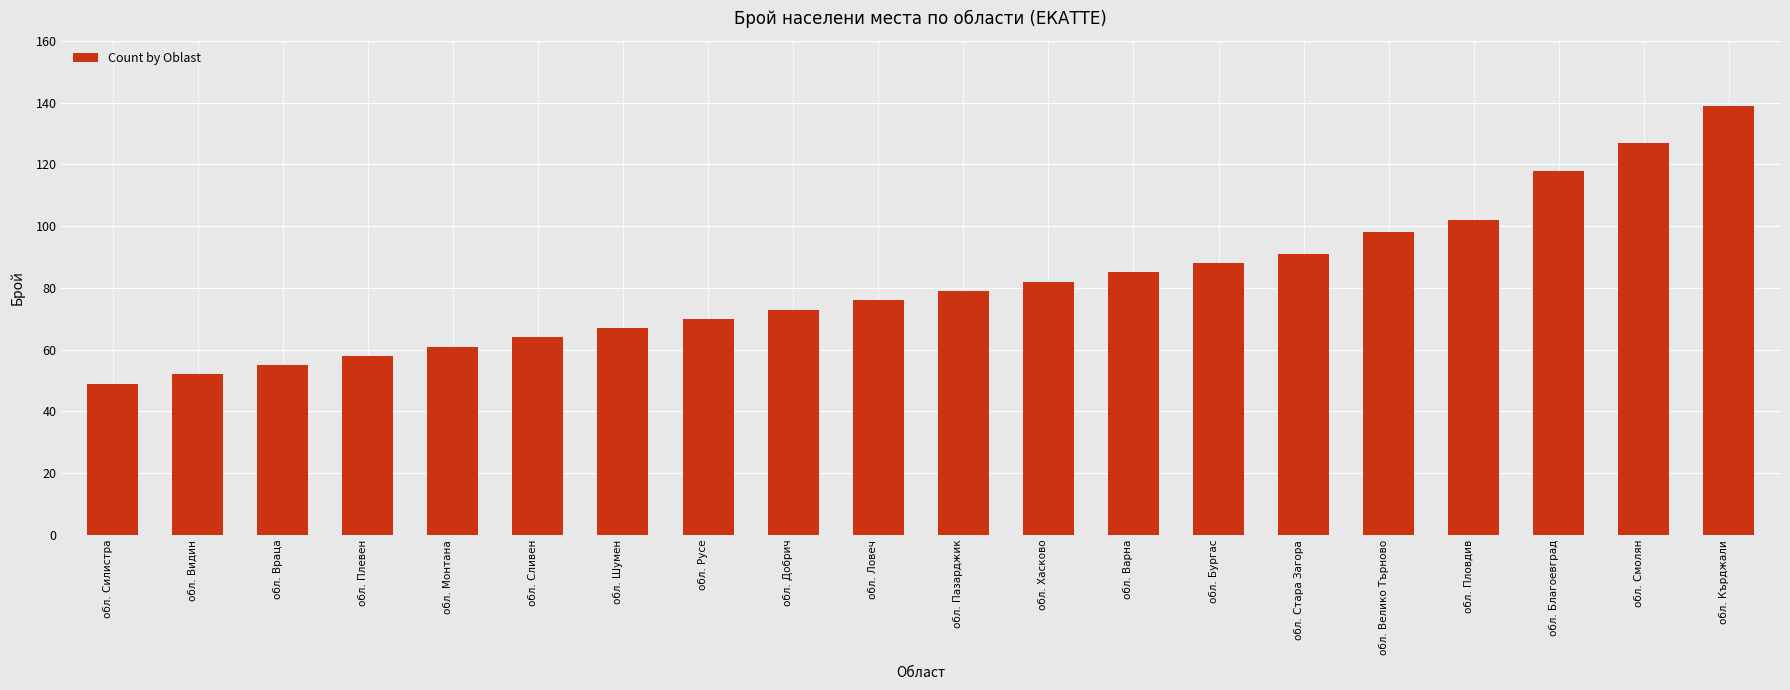

What is the difference between the values at обл. Смолян and обл. Ловеч?

51